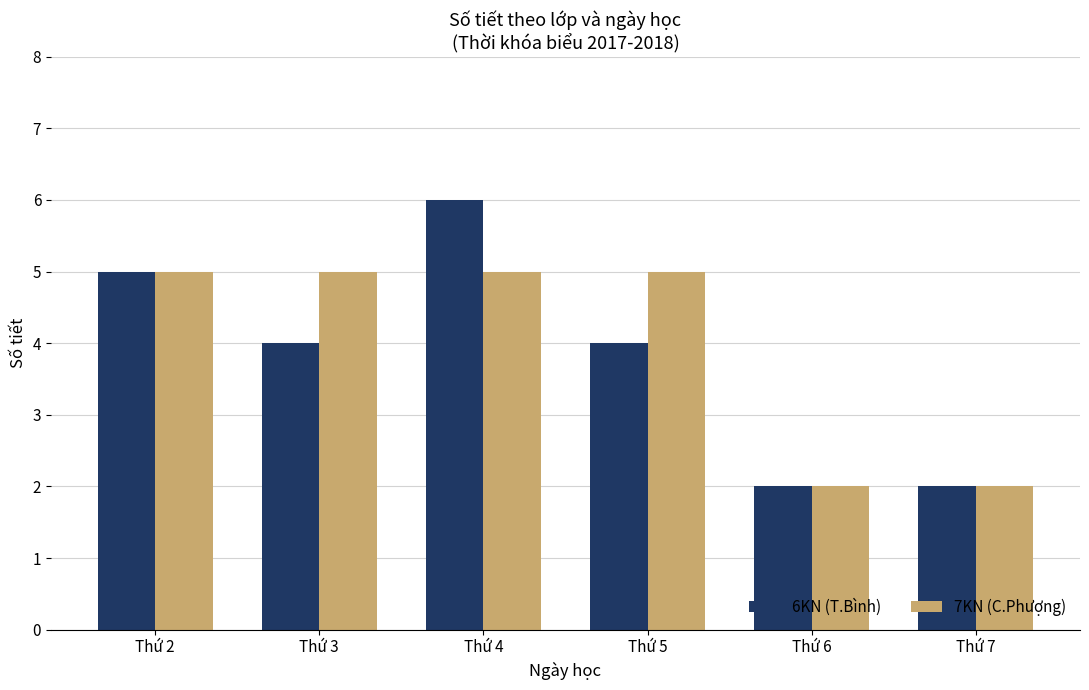

True or false: 6KN (T.Bình) has a value of 6 at Thứ 3.

False